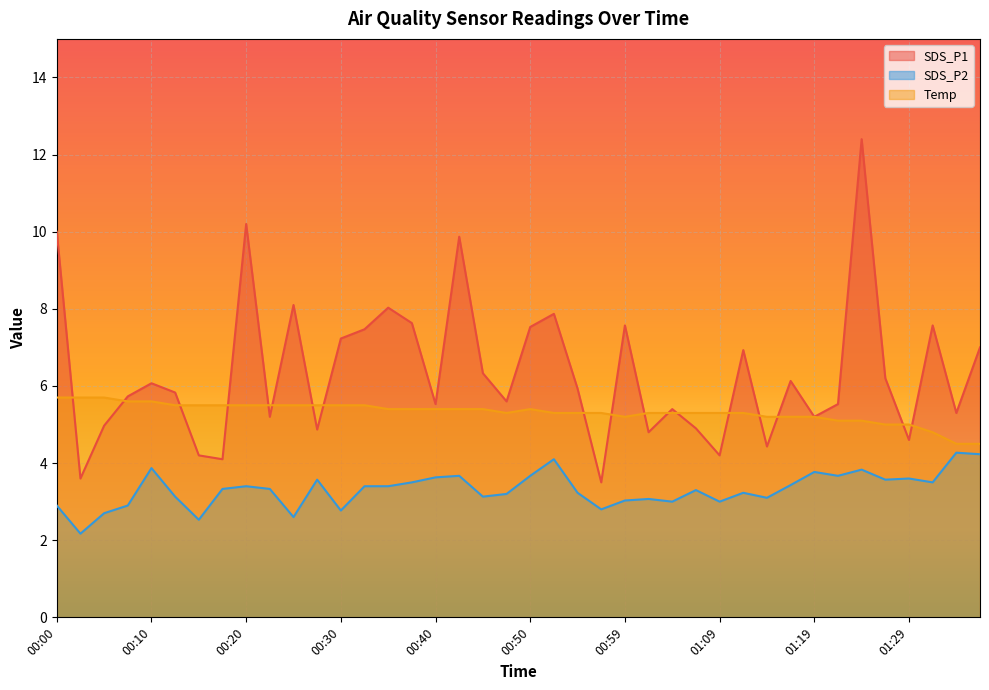

What is the difference between the maximum and minimum values in the SDS_P2 series?

2.1